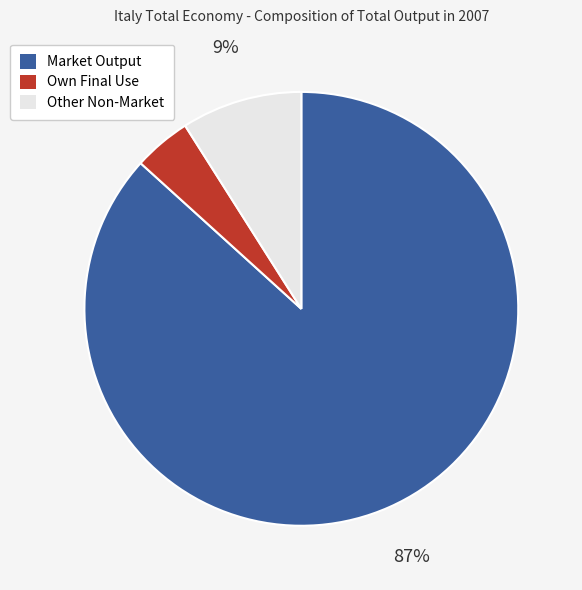

Is there a majority slice in this chart?

Yes